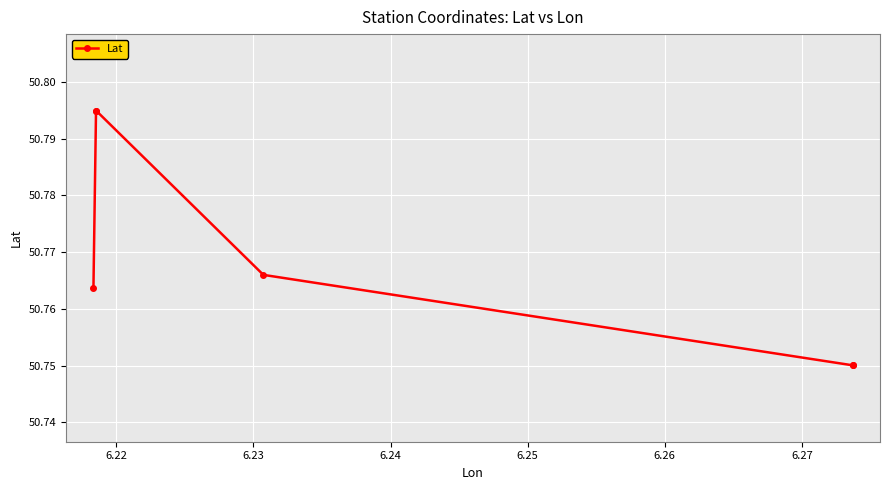

What is the greatest value displayed?

50.8